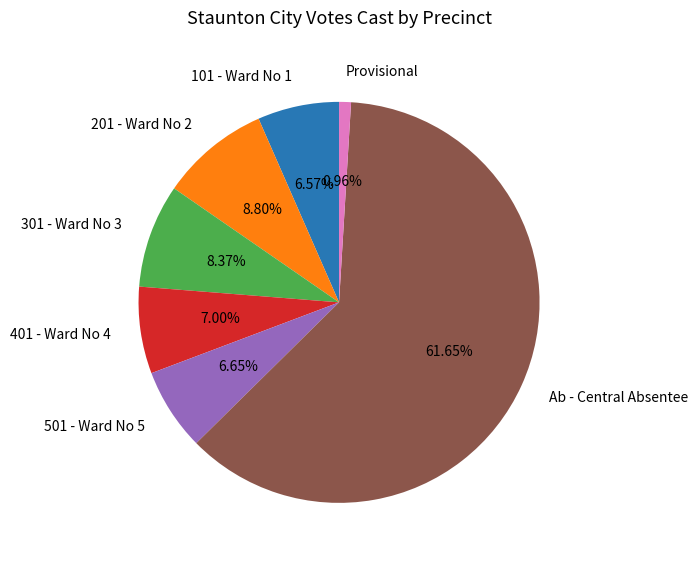

What is the smallest slice in the pie chart?

Provisional